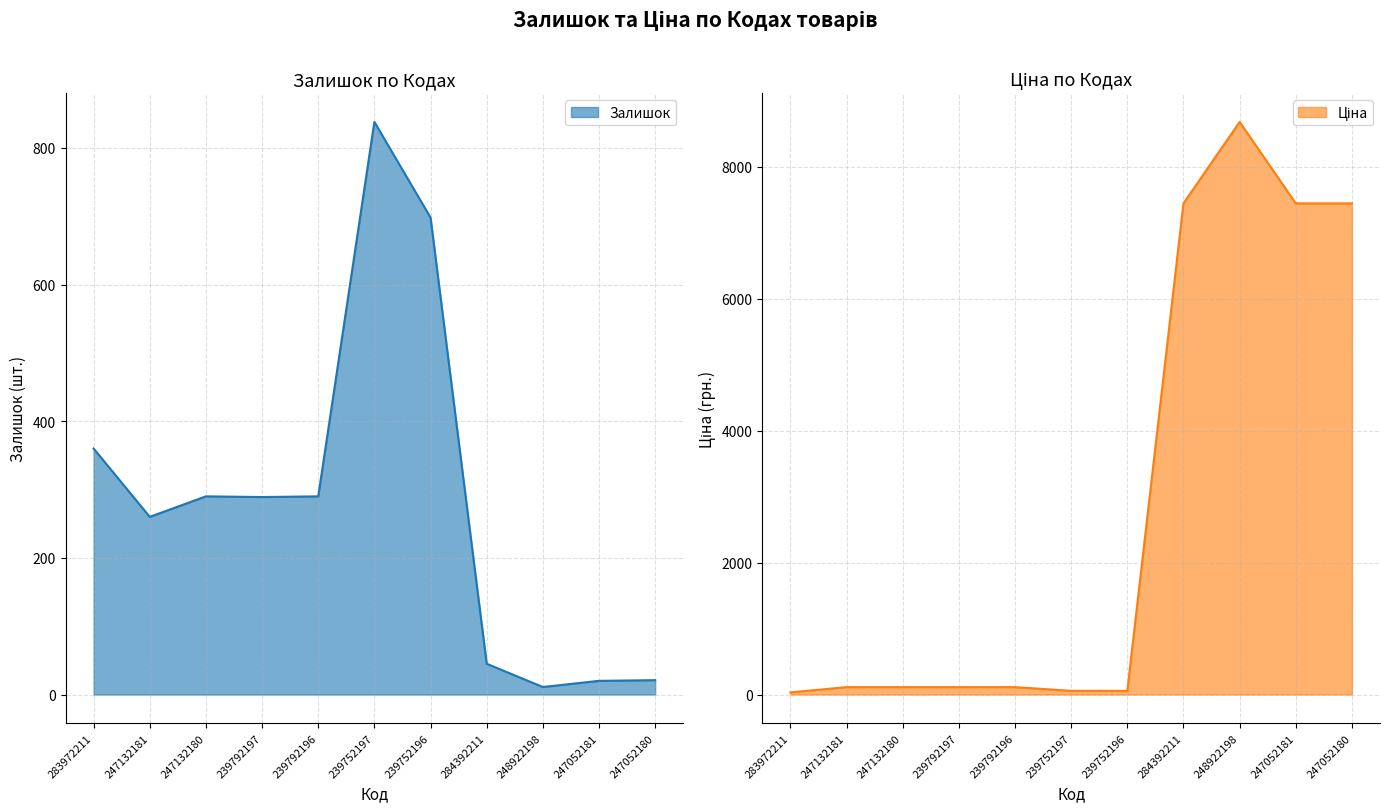

The Ціна series shows 8679.5 at 248922198. True or false?

True